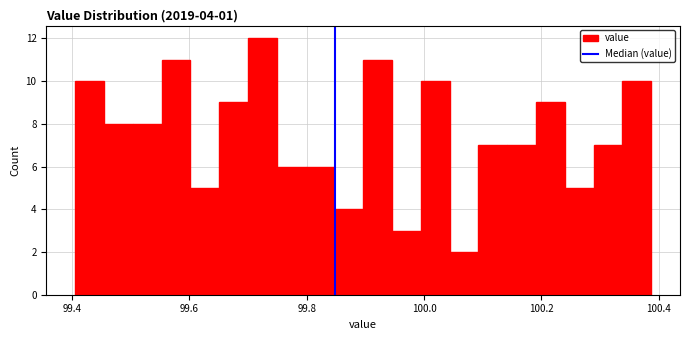

Read against the x-axis, roughly where is the centre of the tallest bar?

99.72